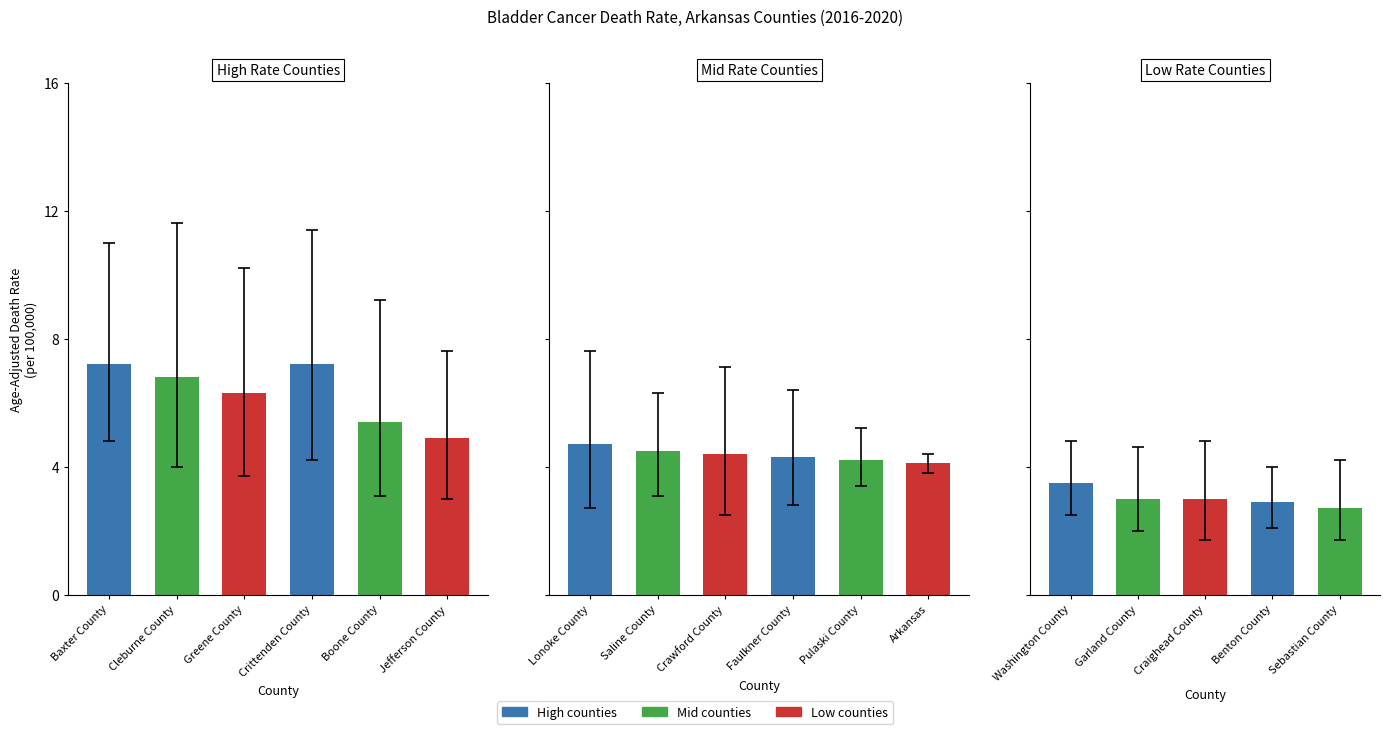

Where does the Upper CI series first go above 6?

Baxter County